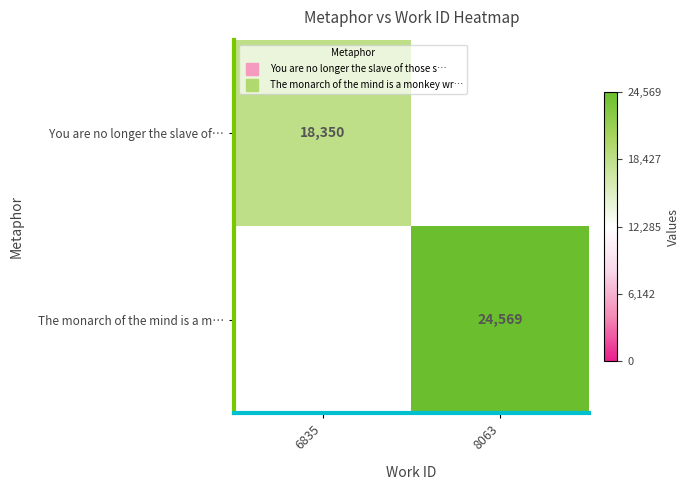

What is the sum of all The monarch of the mind is a m… values?

24569